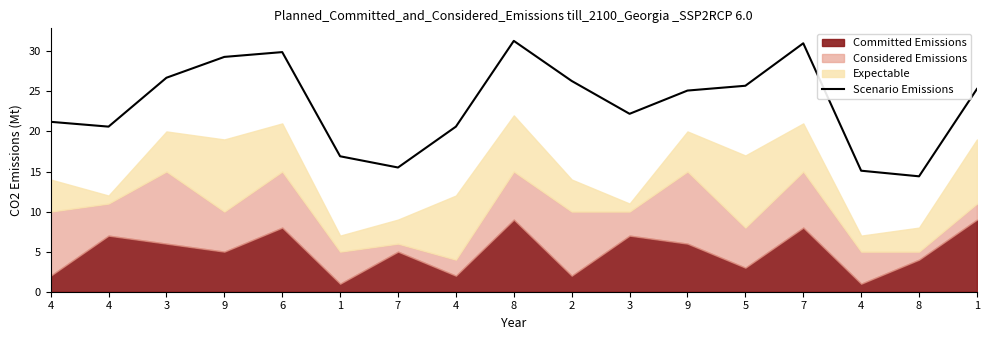

What is the label of the 4th point from the right?

7